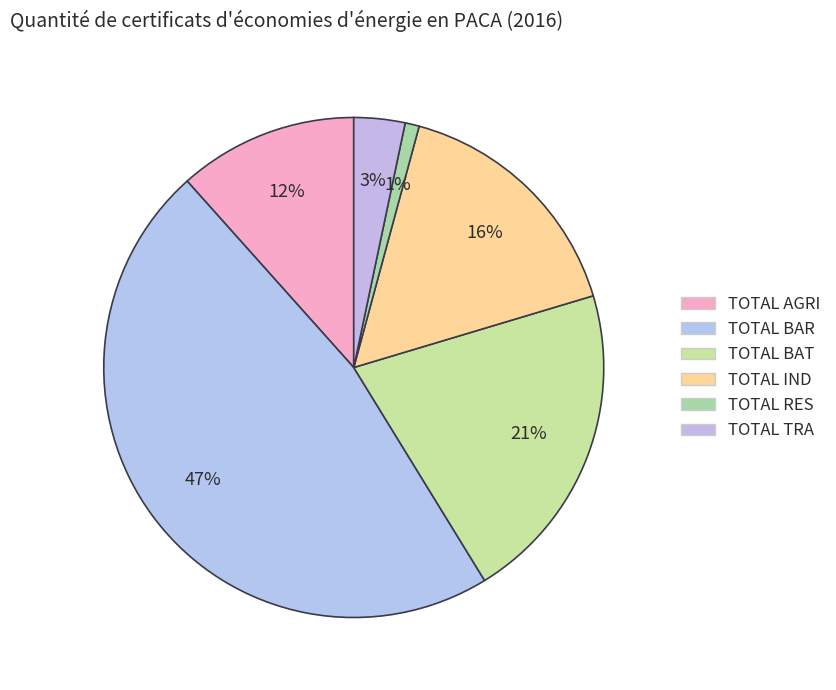

To the nearest percent, what percentage of the pie is TOTAL TRA?

3%